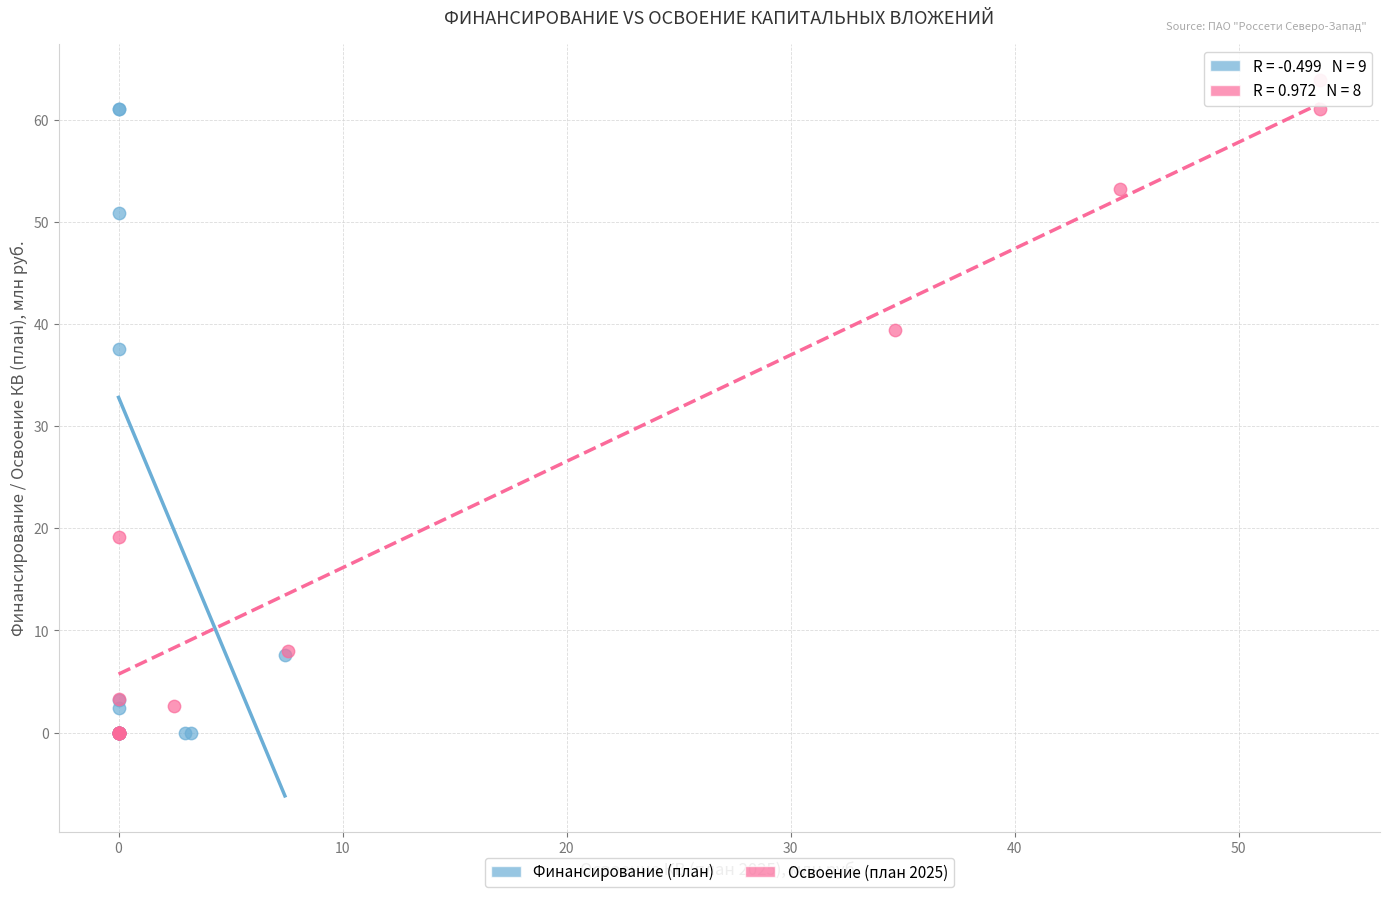

What are all the series names shown in the legend?

Финансирование (план), Освоение (план 2025)